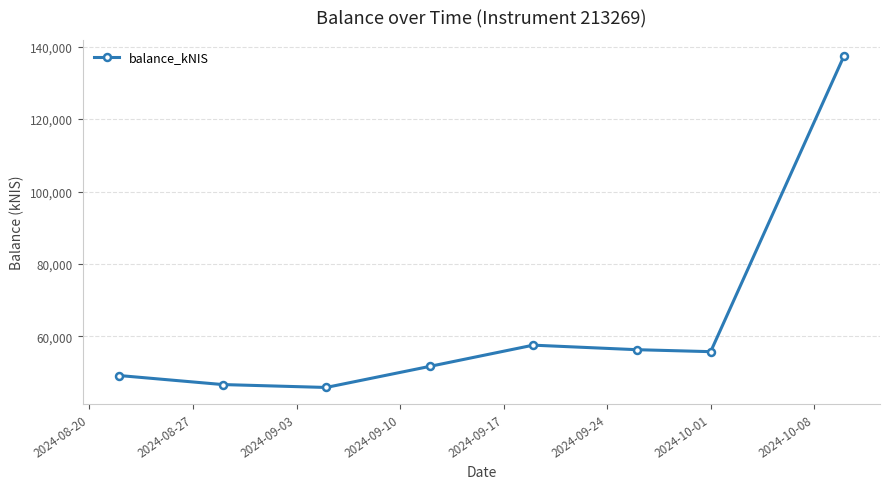

What is the value of the 7th point from the left?

55768.0